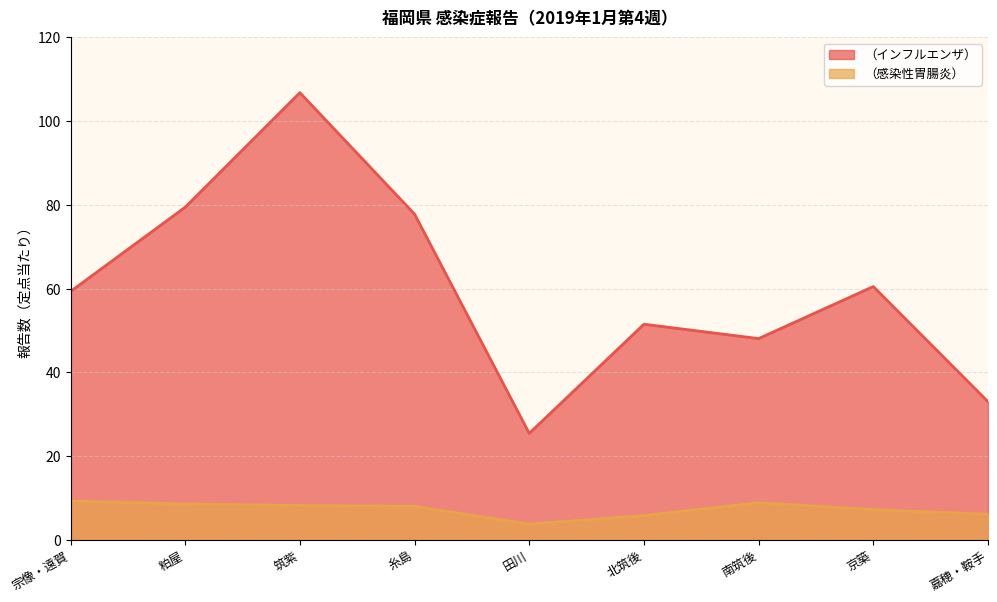

Which has a higher value, 北筑後 or 京築?

京築